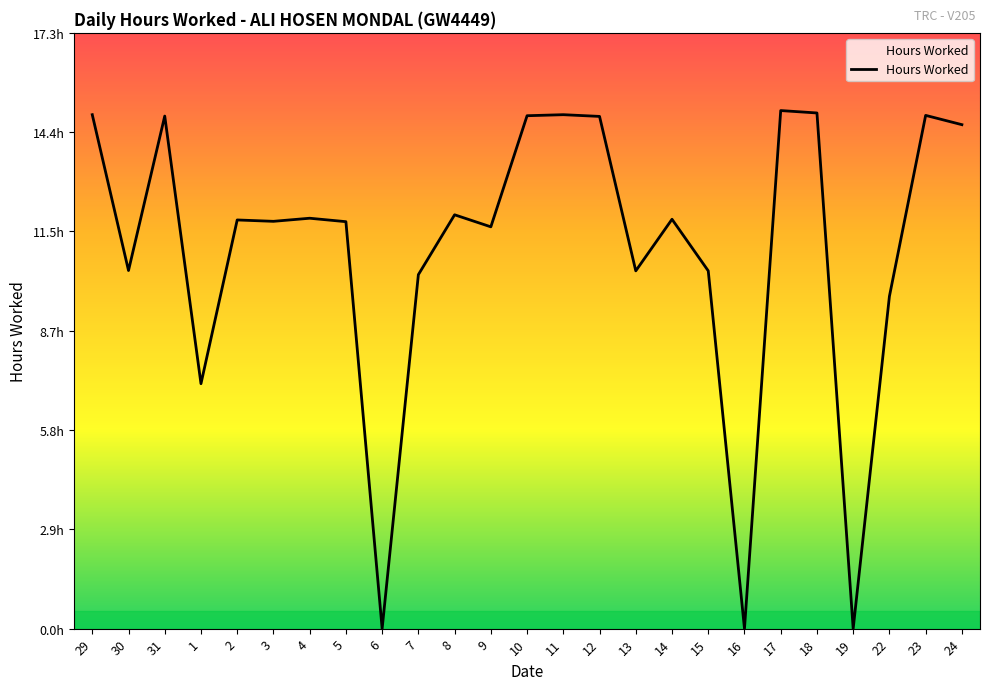

Does the chart have visible grid lines?

No